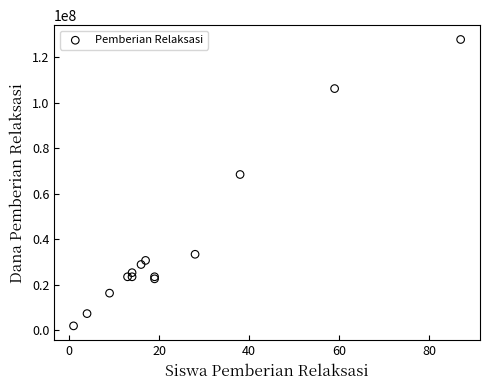

What Y value in the scatter plot is closest to 64800000?

68400000